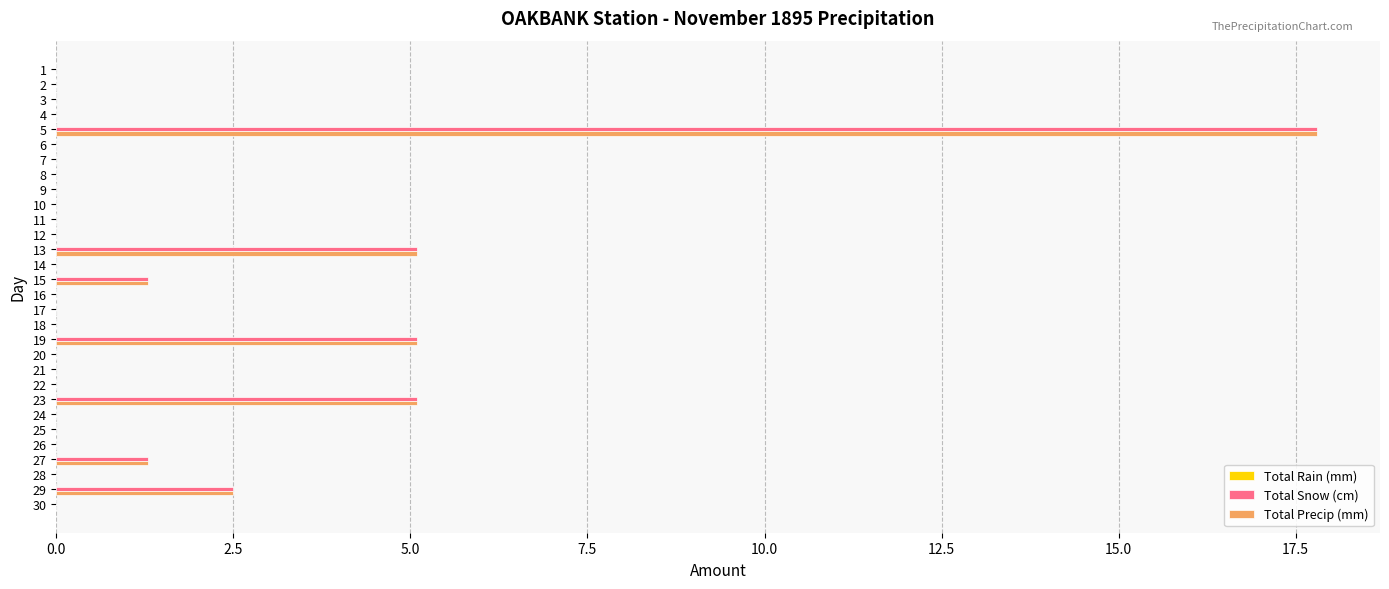

At which category is the sum across all series the highest?

5